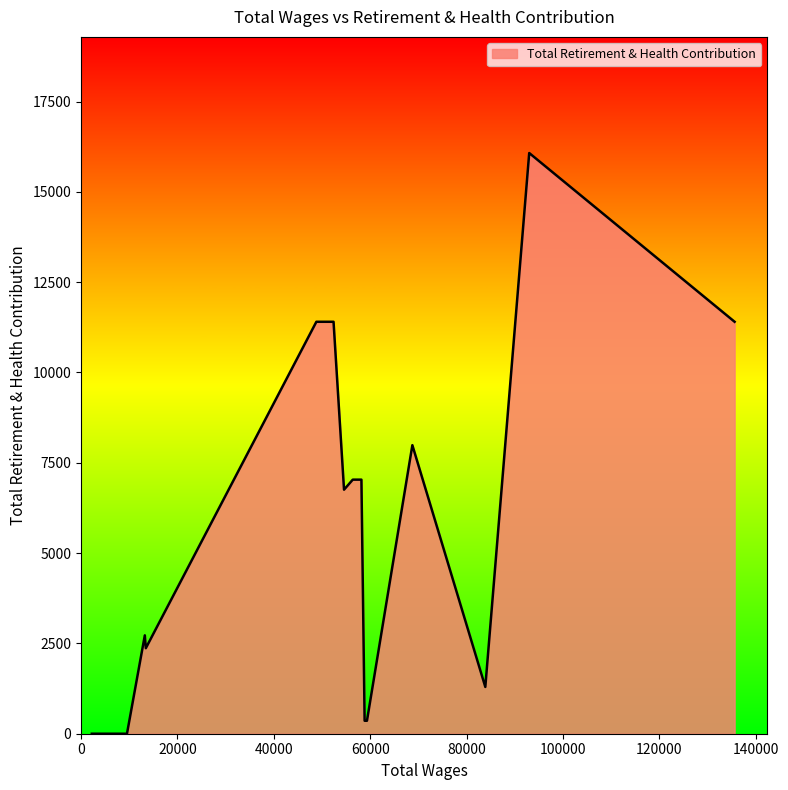

What is the difference between the maximum and minimum values?

16074